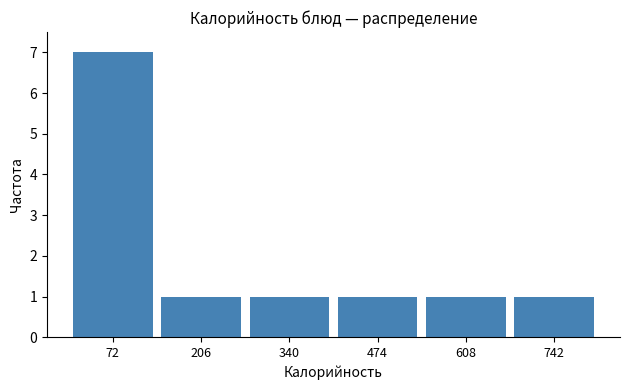

What is the height of the bar covering 680 to 800 on the x-axis? Neither the bar edges nor the heights are printed on the chart, so give them approximately, as read against the axes.

1